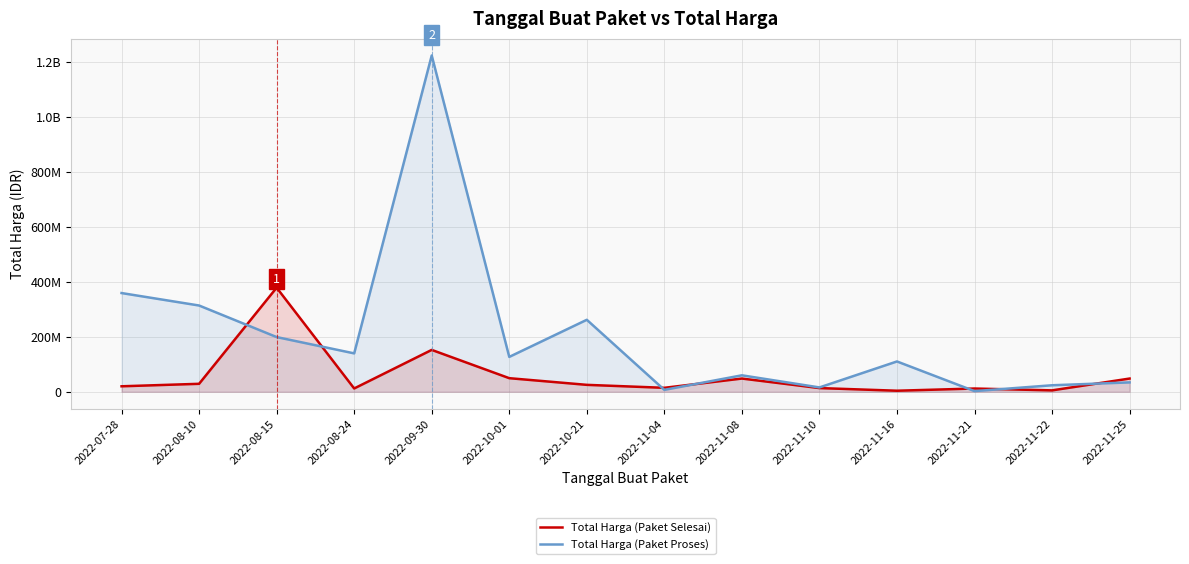

Which series ends up on top after the final intersection of Total Harga (Paket Proses) and Total Harga (Paket Selesai)?

Total Harga (Paket Selesai)